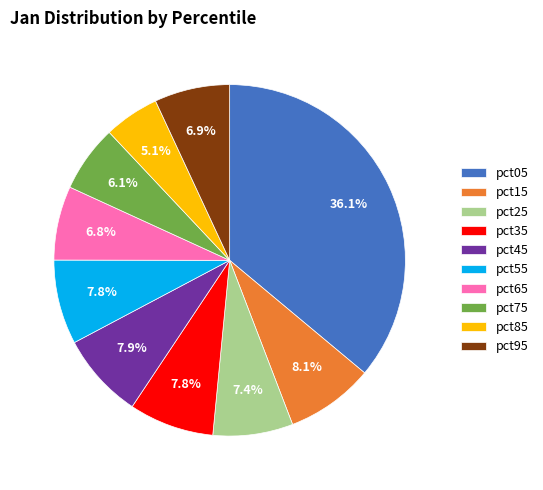

What percentage is the pct95 slice, to the nearest percent?

7%